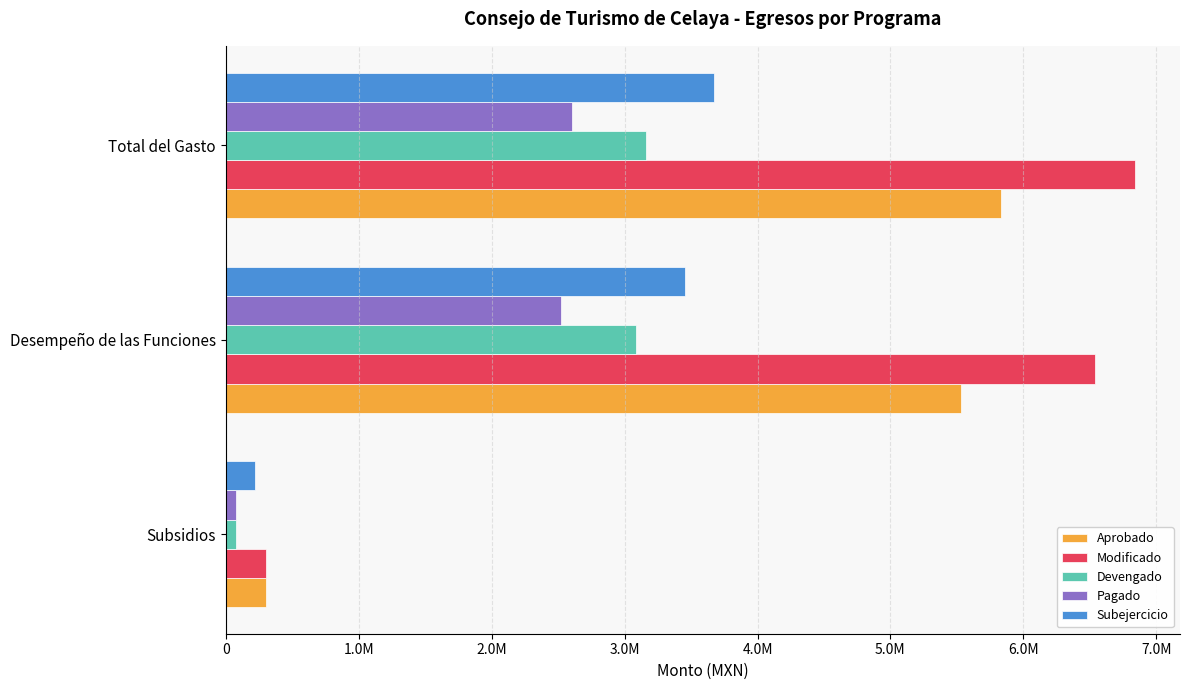

At which label is Pagado closest to 1341676?

Desempeño de las Funciones